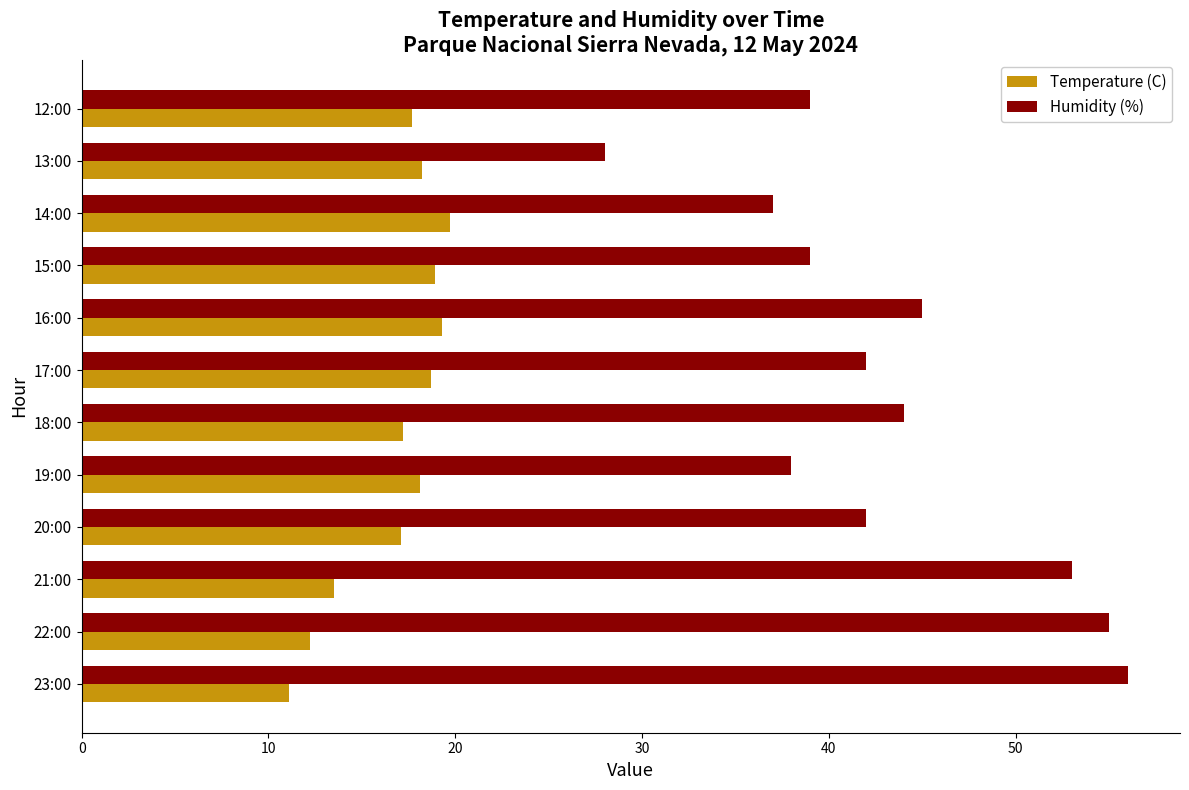

What is the average value of the Humidity (%) series?

43.2